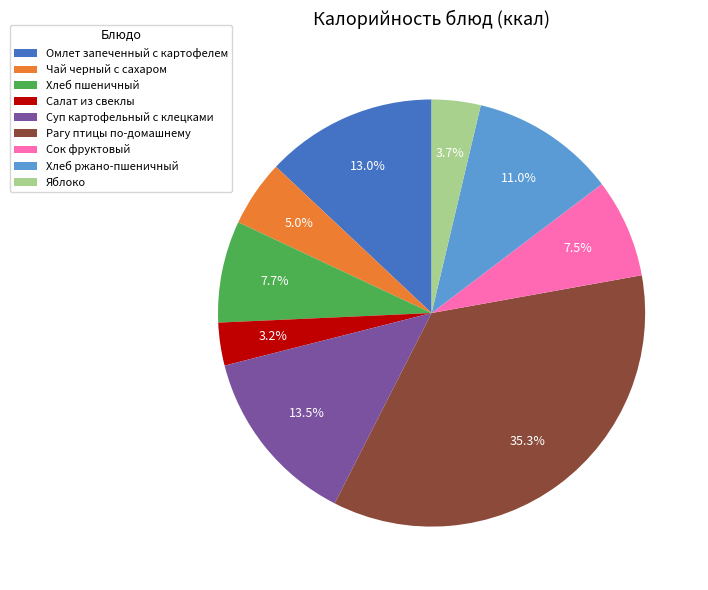

How much of the chart is everything except Суп картофельный с клецками?

86.5%